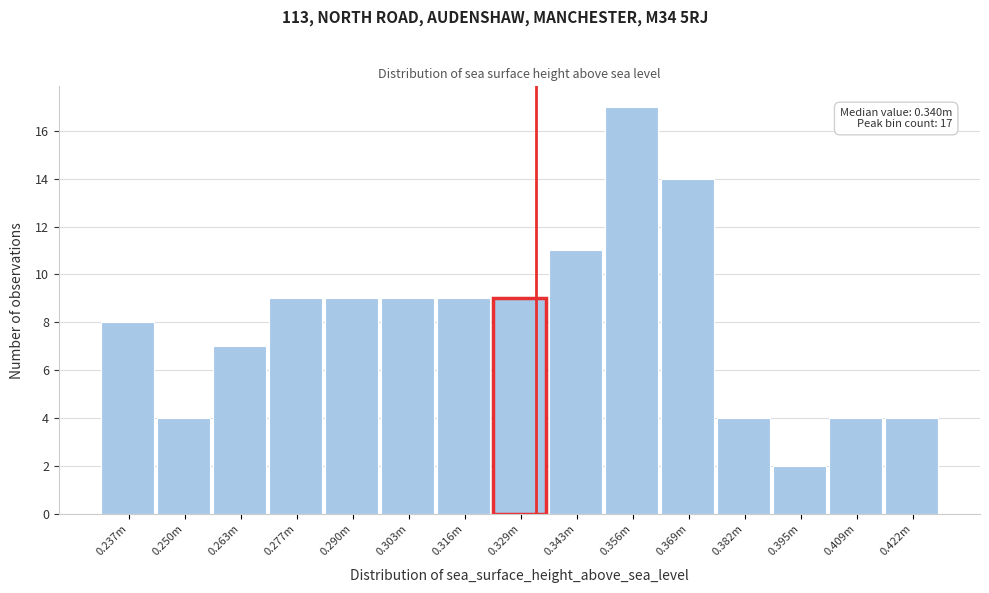

Reading left to right, what are all the values shown in this chart?

0.237m=8	0.250m=4	0.263m=7	0.277m=9	0.290m=9	0.303m=9	0.316m=9	0.329m=9	0.343m=11	0.356m=17	0.369m=14	0.382m=4	0.395m=2	0.409m=4	0.422m=4